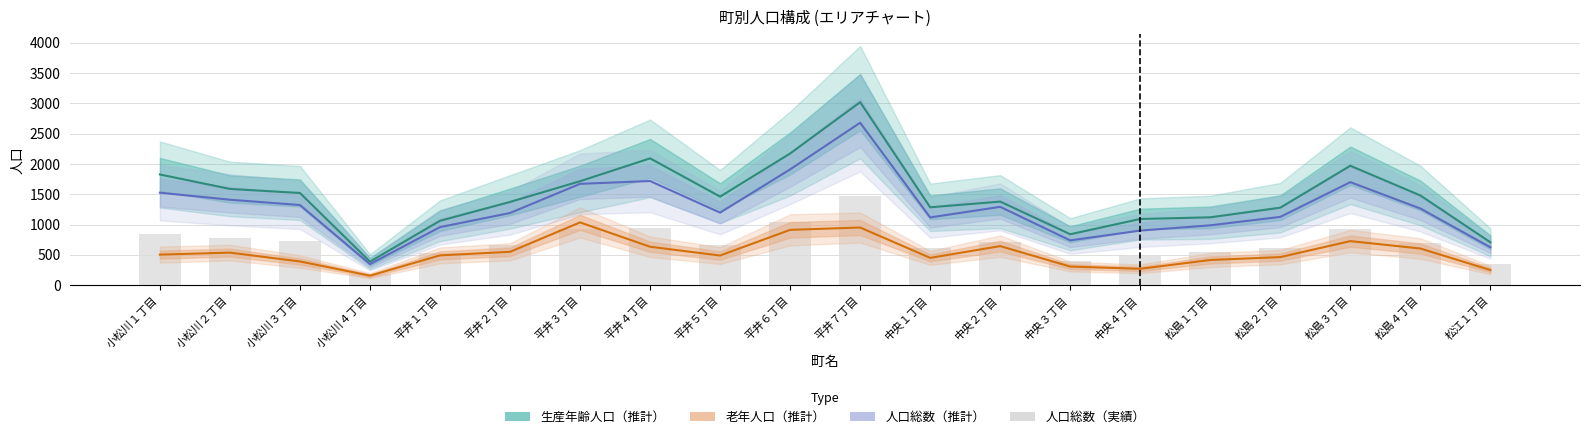

Reading left to right, what are all the values shown in this chart?

生産年齢人口（推計）: 小松川１丁目=1826.0	小松川２丁目=1587.5	小松川３丁目=1521.0	小松川４丁目=387.0	平井１丁目=1061.5	平井２丁目=1373.0	平井３丁目=1715.0	平井４丁目=2092.5	平井５丁目=1461.0	平井６丁目=2172.5	平井７丁目=3020.5	中央１丁目=1284.5	中央２丁目=1378.5	中央３丁目=839.5	中央４丁目=1091.5	松島１丁目=1119.0	松島２丁目=1278.0	松島３丁目=1970.5	松島４丁目=1480.0	松江１丁目=706.5
老年人口（推計）: 小松川１丁目=503.0	小松川２丁目=536.0	小松川３丁目=390.0	小松川４丁目=155.5	平井１丁目=490.5	平井２丁目=549.5	平井３丁目=1035.0	平井４丁目=633.0	平井５丁目=488.0	平井６丁目=912.0	平井７丁目=950.5	中央１丁目=449.5	中央２丁目=643.5	中央３丁目=306.0	中央４丁目=269.0	松島１丁目=414.5	松島２丁目=462.0	松島３丁目=726.0	松島４丁目=604.0	松江１丁目=248.5
人口総数（推計）: 小松川１丁目=1525.4	小松川２丁目=1409.8	小松川３丁目=1321.9	小松川４丁目=346.4	平井１丁目=957.0	平井２丁目=1190.3	平井３丁目=1671.6	平井４丁目=1718.1	平井５丁目=1196.4	平井６丁目=1910.2	平井７丁目=2680.7	中央１丁目=1116.9	中央２丁目=1292.2	中央３丁目=738.1	中央４丁目=899.9	松島１丁目=986.7	松島２丁目=1125.9	松島３丁目=1699.6	松島４丁目=1264.8	松江１丁目=624.1
人口総数（実績）: 小松川１丁目=838.2	小松川２丁目=774.6	小松川３丁目=726.3	小松川４丁目=190.3	平井１丁目=525.8	平井２丁目=654.0	平井３丁目=918.5	平井４丁目=944.0	平井５丁目=657.4	平井６丁目=1049.5	平井７丁目=1472.9	中央１丁目=613.7	中央２丁目=710.0	中央３丁目=405.5	中央４丁目=494.5	松島１丁目=542.2	松島２丁目=618.6	松島３丁目=933.8	松島４丁目=694.9	松江１丁目=342.9